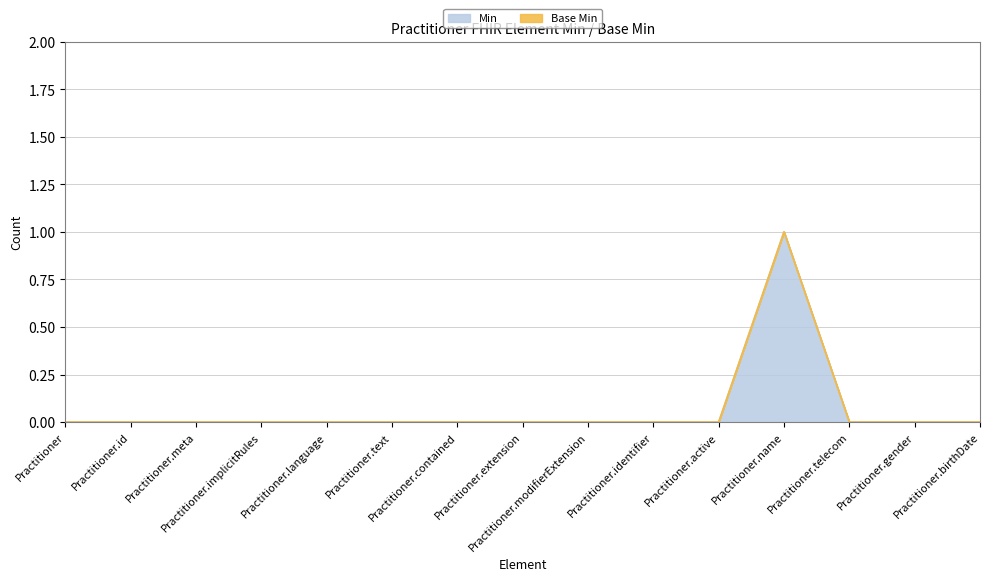

What is the sum of all values?

1